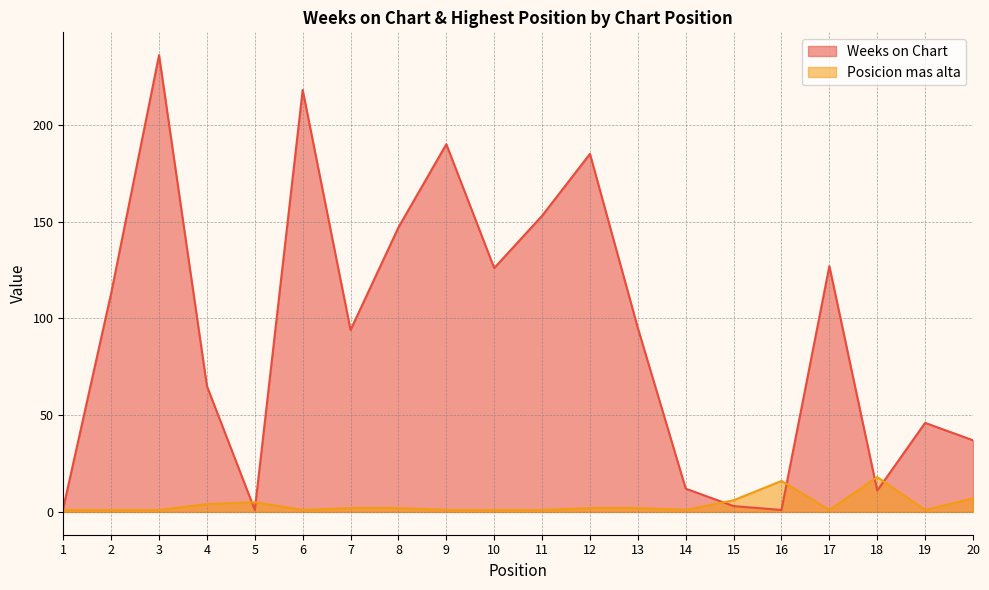

Is the value of Posicion mas alta at 13 greater than the value of Weeks on Chart at 6?

No